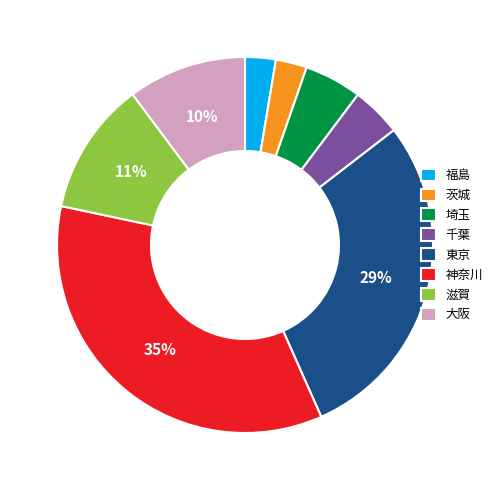

Is it true that 千葉 is 4% of the pie?

True